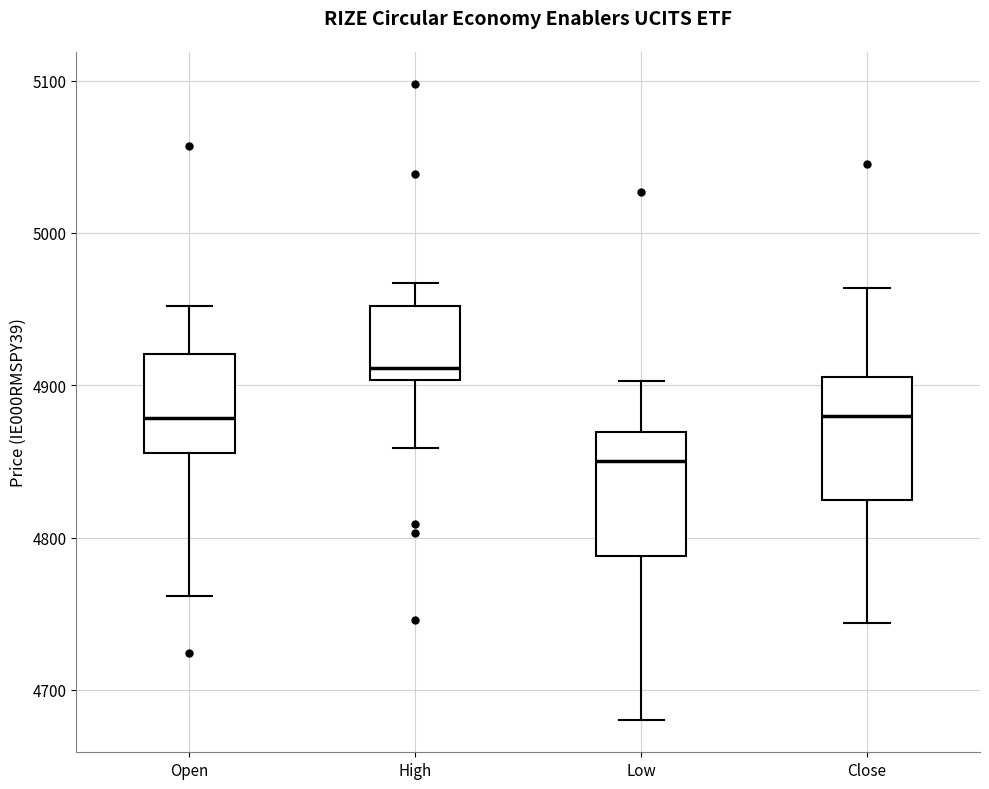

Reading left to right, transcribe this box plot: for each box, give where its median line is, the range the box spans, and where its two whiskers end, as read against the y-axis. The values are not printed on the chart, so give them approximately, as read against the axis.

Open: median 4880, box 4860 to 4920, whiskers 4760 to 4950
High: median 4910, box 4900 to 4950, whiskers 4860 to 4970
Low: median 4850, box 4790 to 4870, whiskers 4680 to 4900
Close: median 4880, box 4820 to 4910, whiskers 4740 to 4960